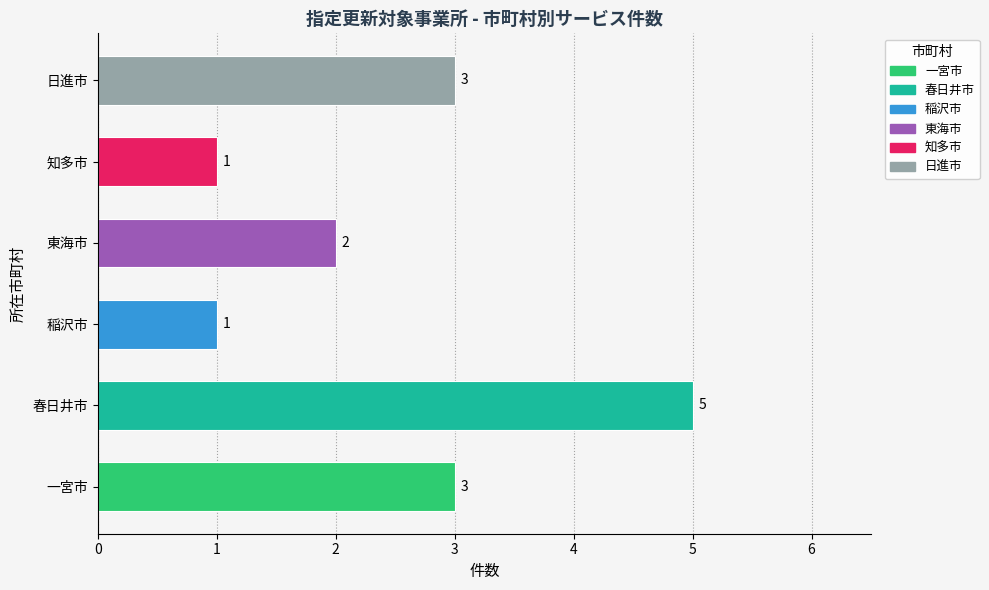

Which has a higher value, 春日井市 or 知多市?

春日井市